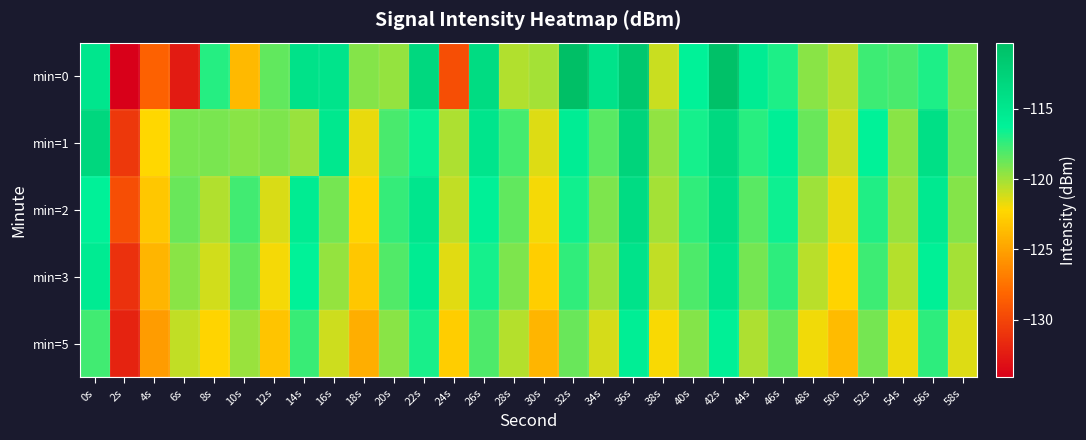

Which has a higher value, 18s or 2s?

18s